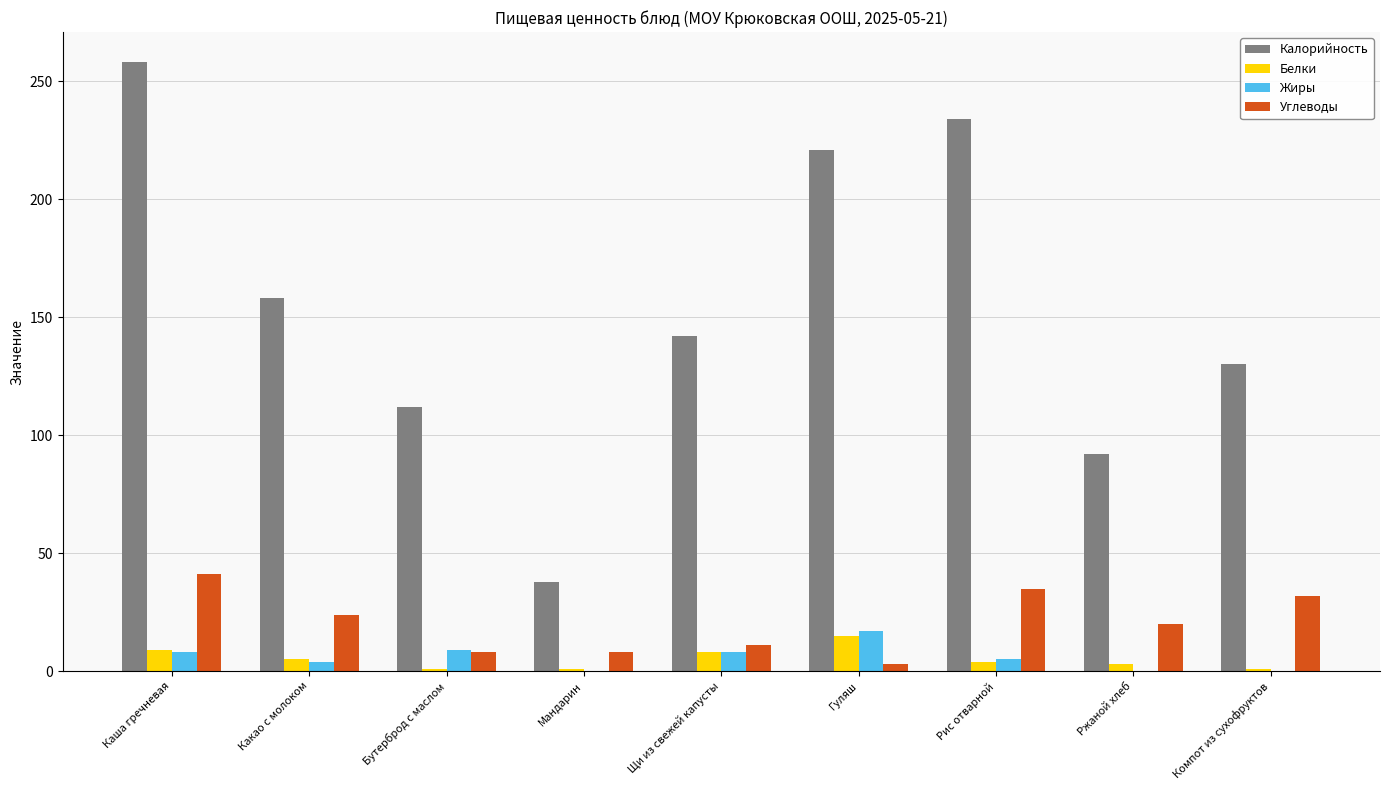

What is the sum of all Жиры values?

51